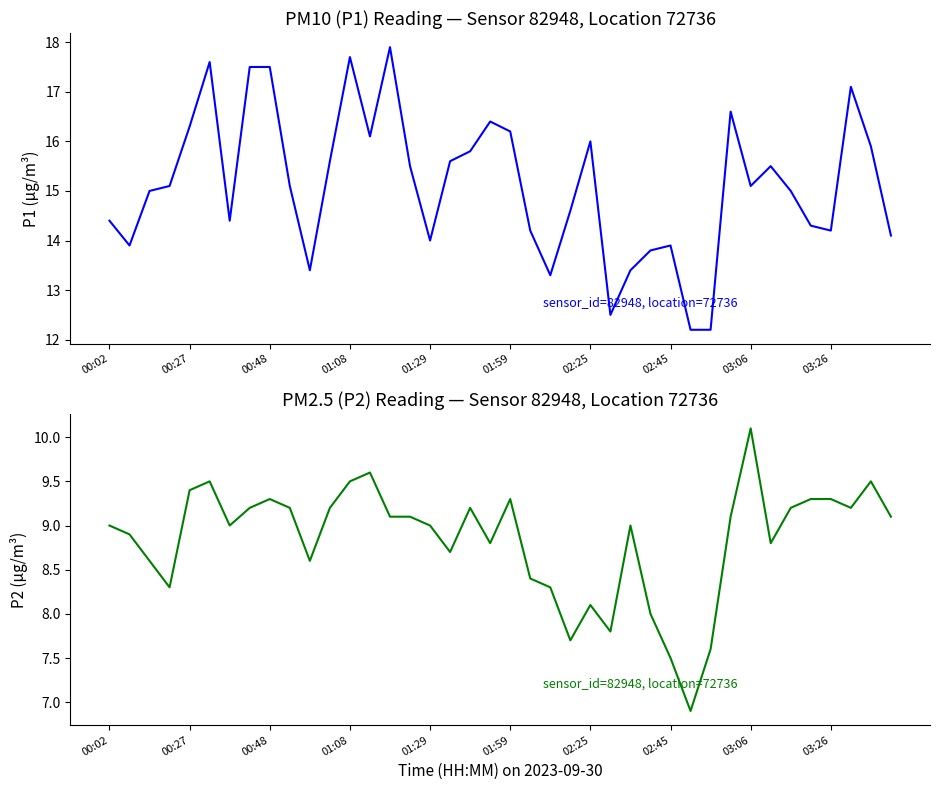

What is the spread (max minus min) of values at 21?

5.8